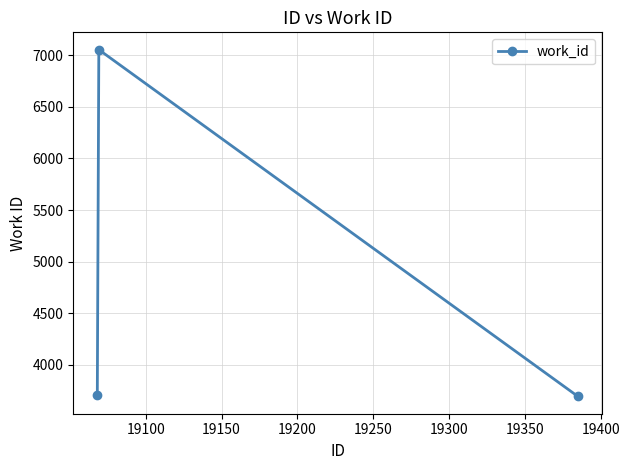

What is the sum of all values?

14460